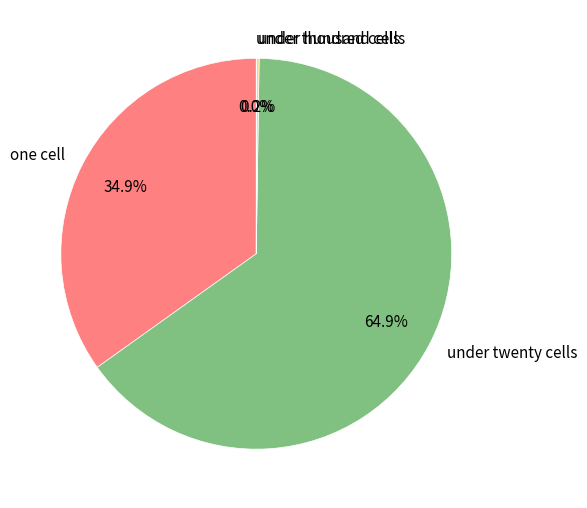

Is there any slice that represents more than half of the pie?

Yes